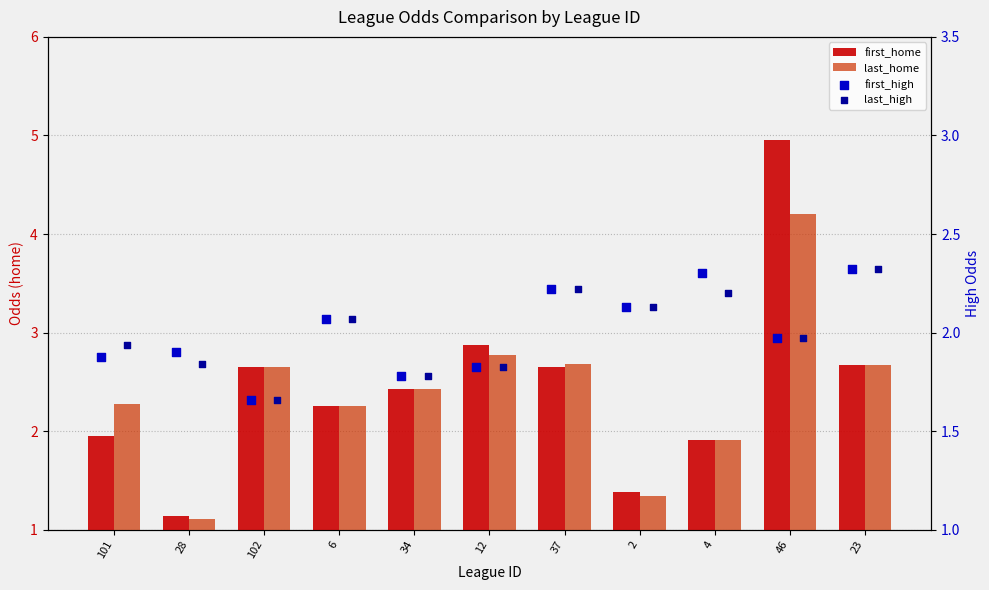

At how many categories does at least one series exceed 4?

1